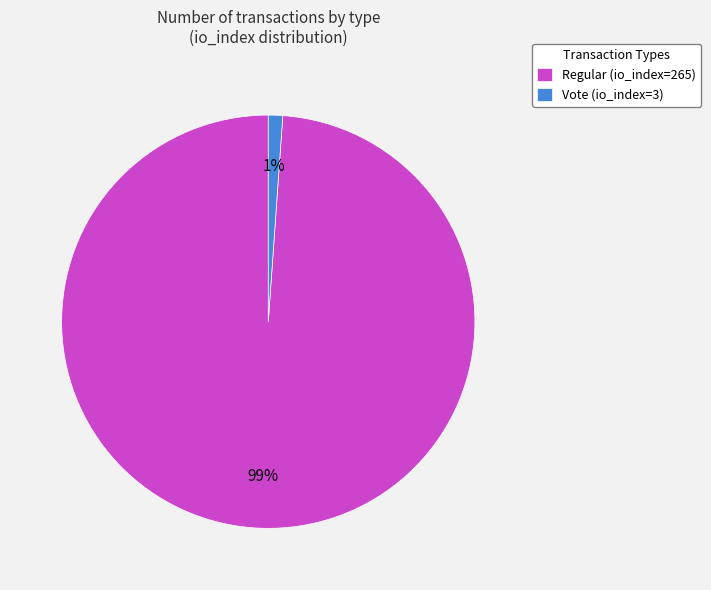

What is the majority slice?

Regular (io_index=265)